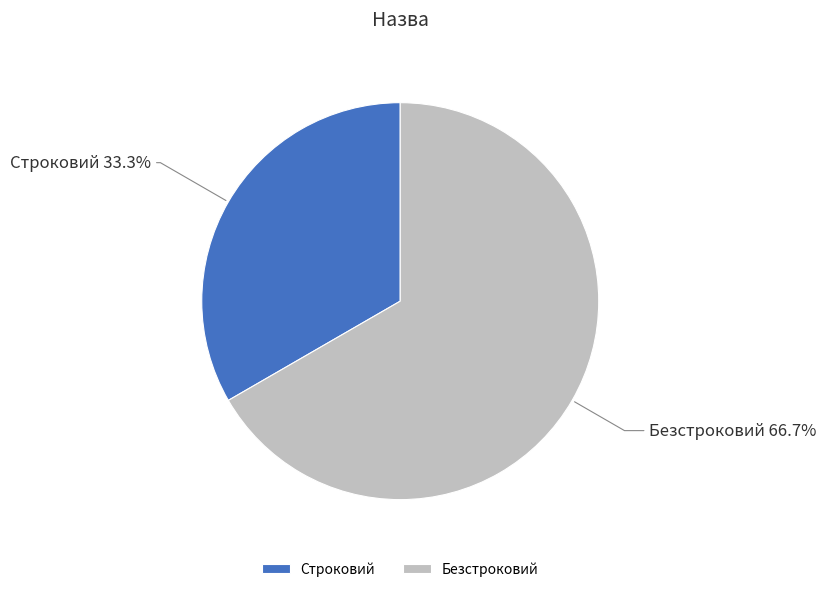

What percentage is the Строковий slice, to the nearest percent?

33%